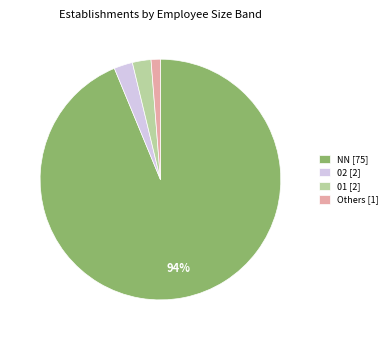

Which has a higher value, 01 [2] or Others [1]?

01 [2]